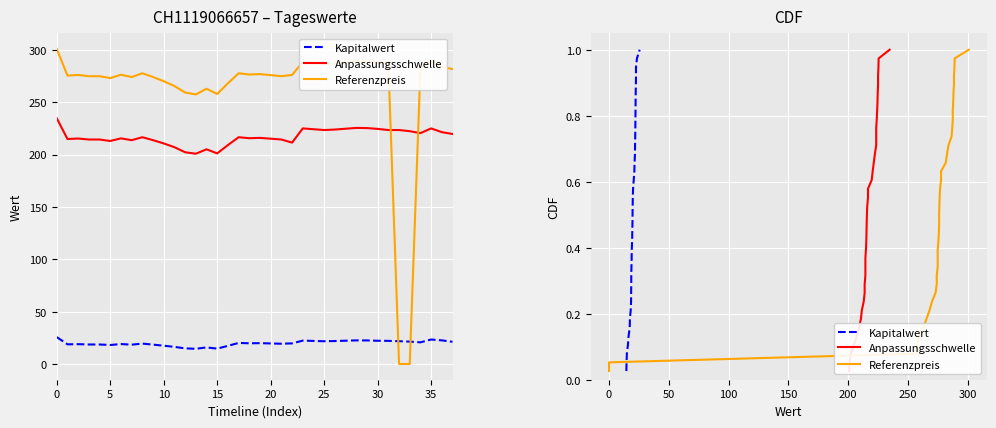

What are all the series names shown in the legend?

Kapitalwert, Anpassungsschwelle, Referenzpreis